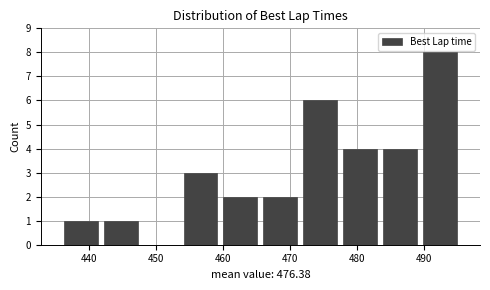

Reading left to right, transcribe this chart: for each bar, give the range it covers on the x-axis and its height. Neither the bar edges nor the heights are printed on the chart, so give them approximately, as read against the axes.

436 to 442: 1
442 to 448: 1
448 to 454: 0
454 to 460: 3
460 to 466: 2
466 to 472: 2
472 to 477: 6
477 to 483: 4
483 to 489: 4
489 to 495: 8